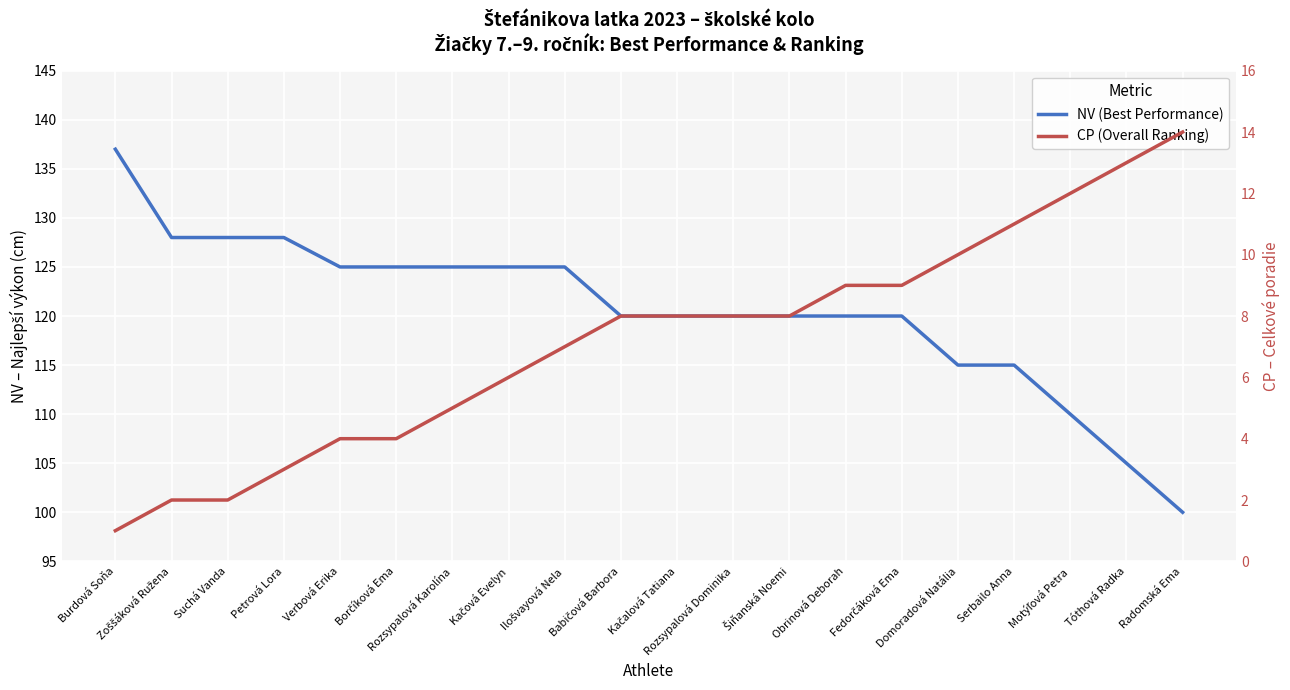

True or false: NV (Best Performance) and CP (Overall Ranking) intersect in this chart.

False